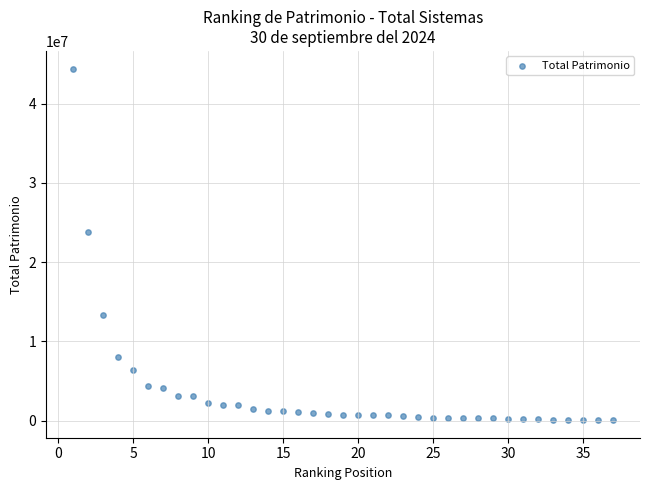

What Y value in the scatter plot is closest to 22246609?

23836005